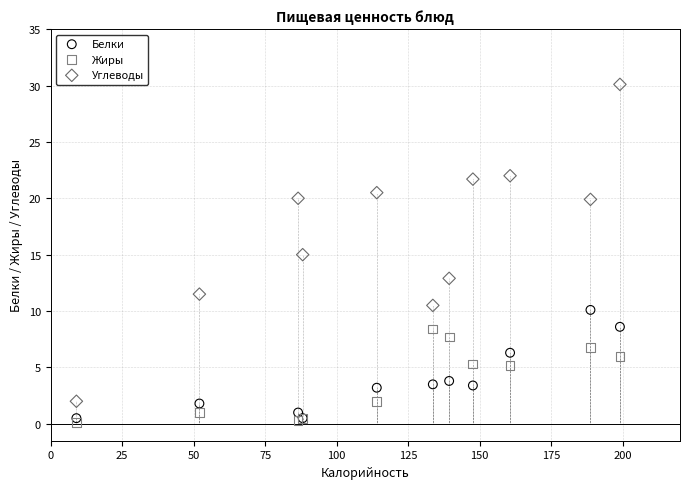

What are all the series names shown in the legend?

Белки, Жиры, Углеводы